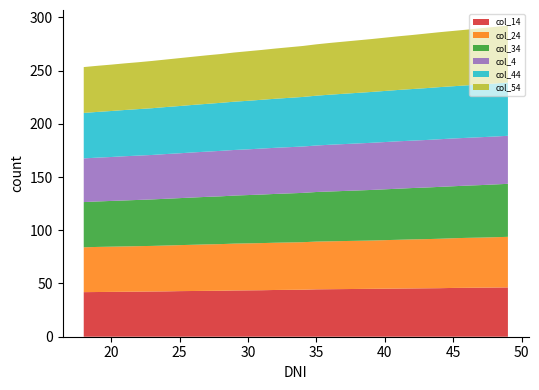

Reading left to right, list all the values displayed in this chart.

col_14: 18=41.9	19=42.0	20=42.1	21=42.2	22=42.4	23=42.5	24=42.6	25=42.8	26=43.0	27=43.1	28=43.2	29=43.4	30=43.6	31=43.7	32=43.9	33=44.0	34=44.2	35=44.5	36=44.6	37=44.8	38=44.9	39=45.0	40=45.1	41=45.2	42=45.4	43=45.5	44=45.6	45=45.8	46=46.0	47=46.1	48=46.2	49=46.3
col_24: 18=42.1	19=42.4	20=42.5	21=42.6	22=42.7	23=42.8	24=43.1	25=43.2	26=43.4	27=43.7	28=43.8	29=44.0	30=44.2	31=44.3	32=44.4	33=44.5	34=44.6	35=44.9	36=45.0	37=45.1	38=45.2	39=45.4	40=45.6	41=45.8	42=46.1	43=46.2	44=46.4	45=46.7	46=46.9	47=47.0	48=47.3	49=47.5
col_34: 18=42.5	19=42.7	20=43.0	21=43.2	22=43.4	23=43.7	24=43.9	25=44.2	26=44.4	27=44.6	28=44.9	29=45.1	30=45.4	31=45.6	32=45.8	33=46.1	34=46.3	35=46.6	36=46.8	37=47.0	38=47.3	39=47.5	40=47.8	41=48.0	42=48.2	43=48.5	44=48.7	45=48.8	46=49.1	47=49.3	48=49.6	49=49.8
col_4: 18=41.0	19=41.2	20=41.3	21=41.5	22=41.6	23=41.8	24=42.0	25=42.1	26=42.4	27=42.5	28=42.7	29=42.8	30=43.0	31=43.2	32=43.3	33=43.4	34=43.6	35=43.7	36=43.9	37=44.0	38=44.2	39=44.3	40=44.4	41=44.5	42=44.5	43=44.6	44=44.8	45=44.9	46=44.9	47=45.0	48=45.0	49=45.1
col_44: 18=42.7	19=43.0	20=43.2	21=43.4	22=43.7	23=43.9	24=44.2	25=44.4	26=44.6	27=44.9	28=45.1	29=45.4	30=45.6	31=45.8	32=46.1	33=46.3	34=46.6	35=46.8	36=47.0	37=47.3	38=47.5	39=47.8	40=48.0	41=48.2	42=48.5	43=48.7	44=49.0	45=49.1	46=49.3	47=49.6	48=49.8	49=50.0
col_54: 18=43.1	19=43.3	20=43.6	21=43.8	22=44.0	23=44.4	24=44.6	25=45.0	26=45.2	27=45.6	28=45.8	29=46.2	30=46.6	31=46.8	32=47.2	33=47.5	34=47.9	35=48.2	36=48.6	37=49.0	38=49.3	39=49.7	40=50.0	41=50.4	42=50.8	43=51.2	44=51.6	45=52.0	46=52.3	47=52.8	48=53.2	49=53.5